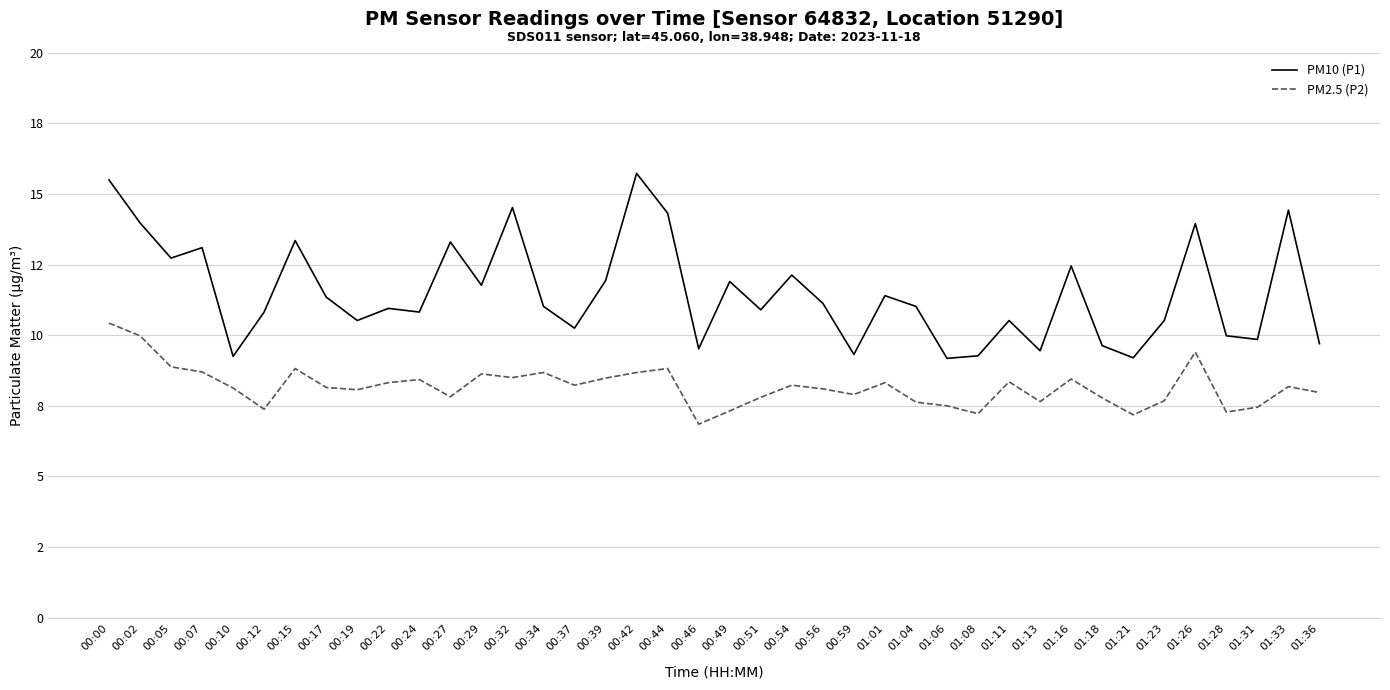

Is it true that PM10 (P1) equals 14.0 at 00:02?

True